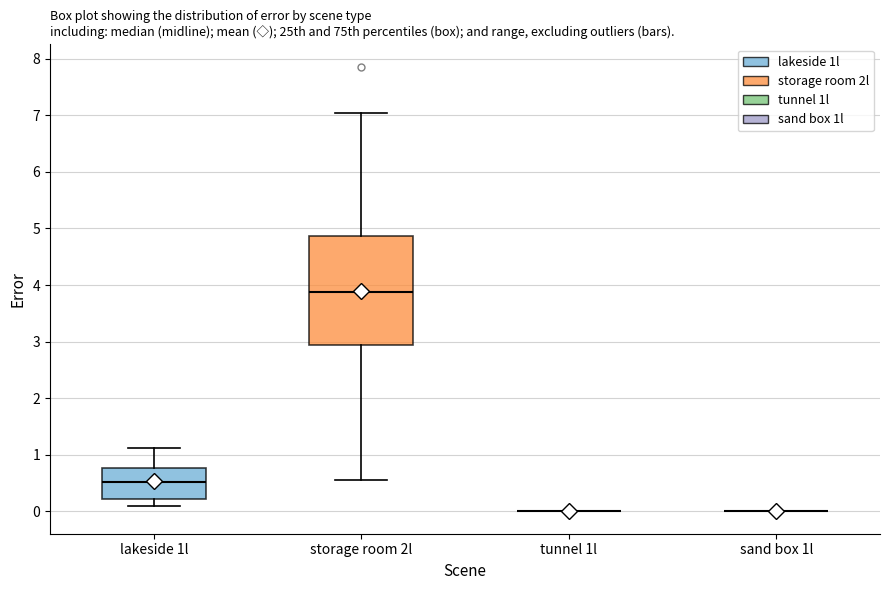

Reading left to right, read every box against the y-axis: the position of its median line, the range the box covers, and the ends of its whiskers. The values are not printed on the chart, so give them approximately, as read against the axis.

lakeside 1l: median 0.5, box 0.2 to 0.8, whiskers 0.1 to 1.1
storage room 2l: median 3.9, box 2.9 to 4.9, whiskers 0.6 to 7.0
tunnel 1l: box collapsed to a line at 0.0, whiskers 0.0 to 0.0
sand box 1l: box collapsed to a line at 0.0, whiskers 0.0 to 0.0